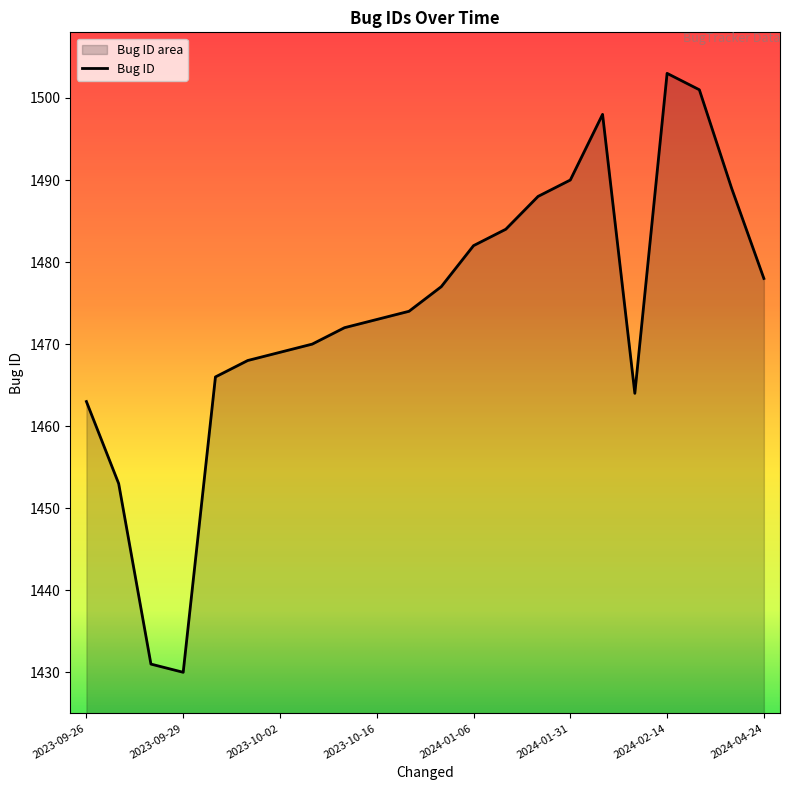

Where is the first local maximum?

2024-02-05